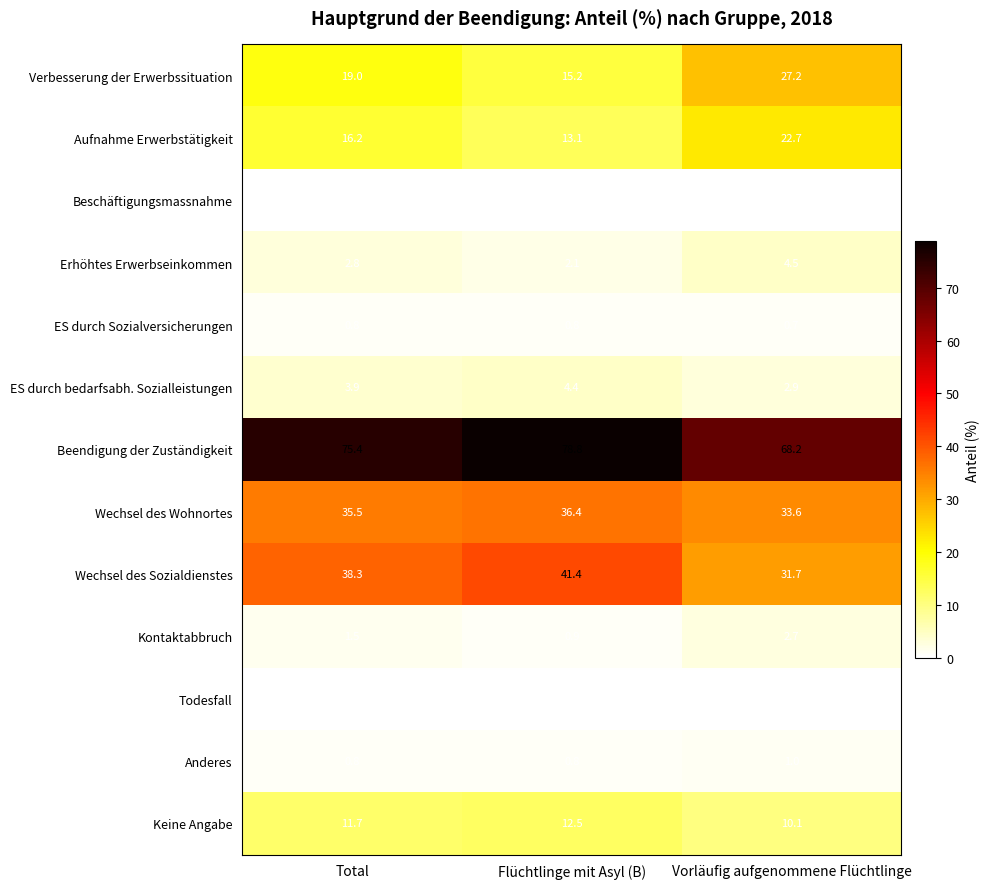

Rank the series by their maximum value, from lowest to highest.

Beschäftigungsmassnahme, Todesfall, ES durch Sozialversicherungen, Anderes, Kontaktabbruch, ES durch bedarfsabh. Sozialleistungen, Erhöhtes Erwerbseinkommen, Keine Angabe, Aufnahme Erwerbstätigkeit, Verbesserung der Erwerbssituation, Wechsel des Wohnortes, Wechsel des Sozialdienstes, Beendigung der Zuständigkeit